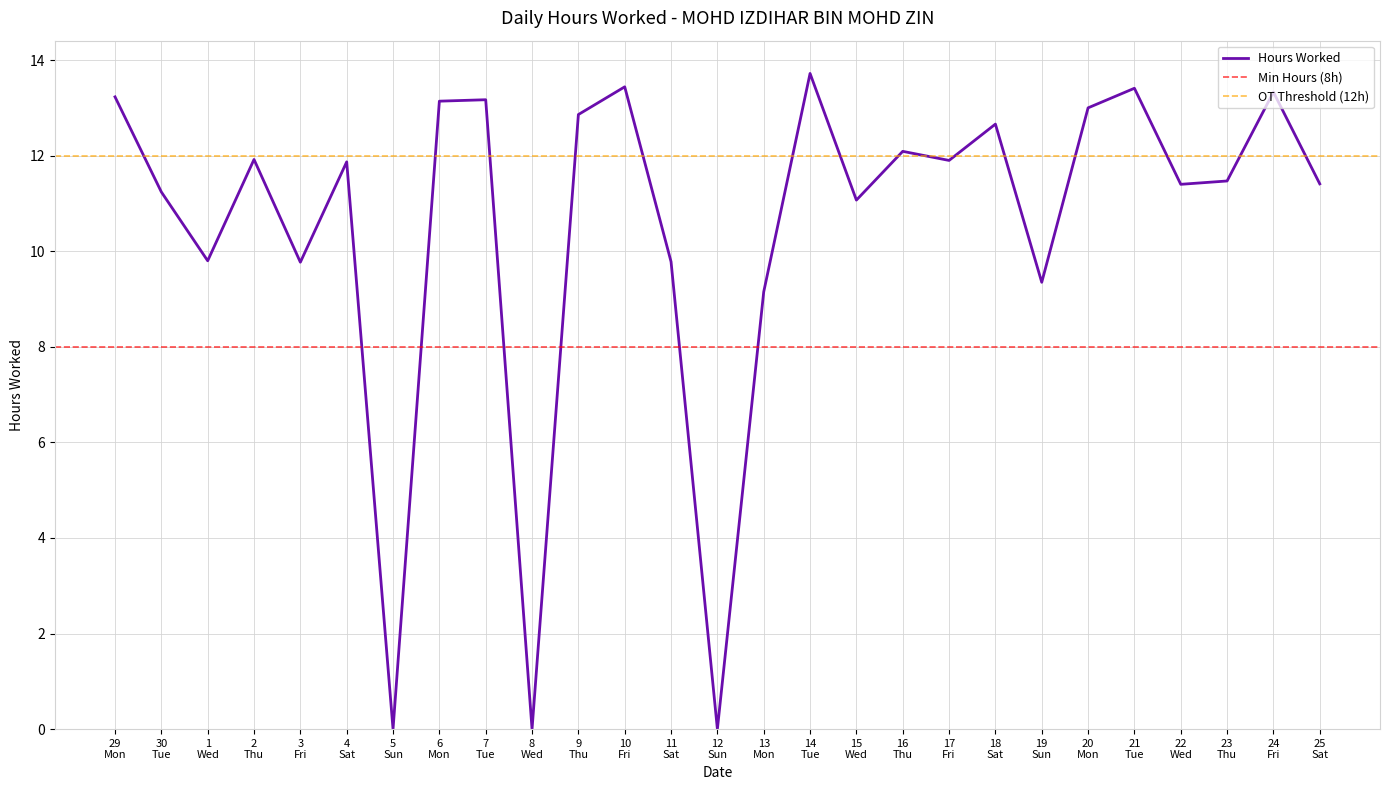

What is the highest value of the Hours Worked series?

13.7